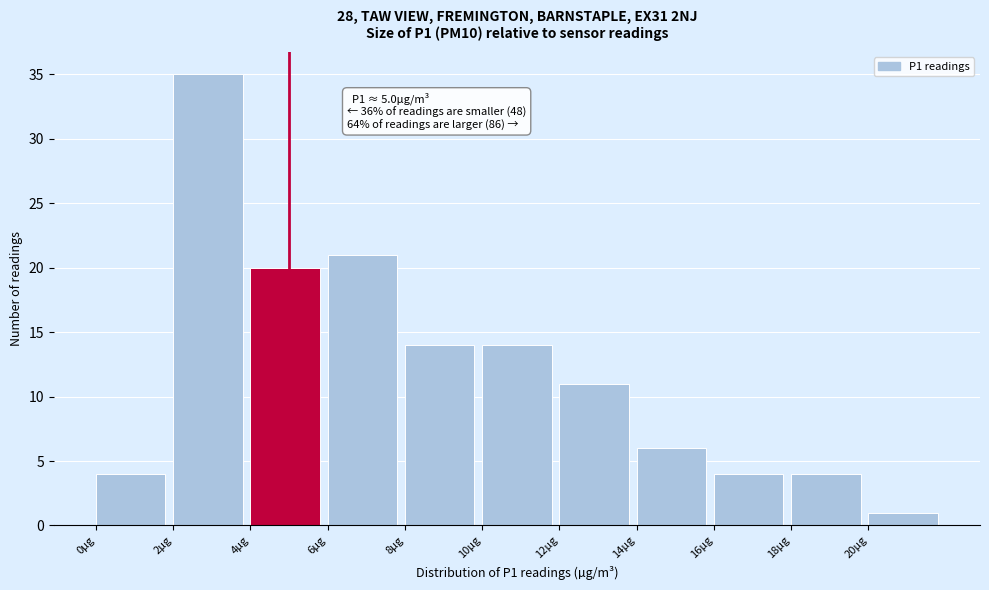

Which range on the x-axis has the tallest bar?

2 to 4